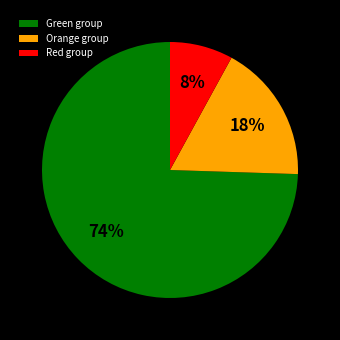

To the nearest percent, what is the average slice percentage?

33%